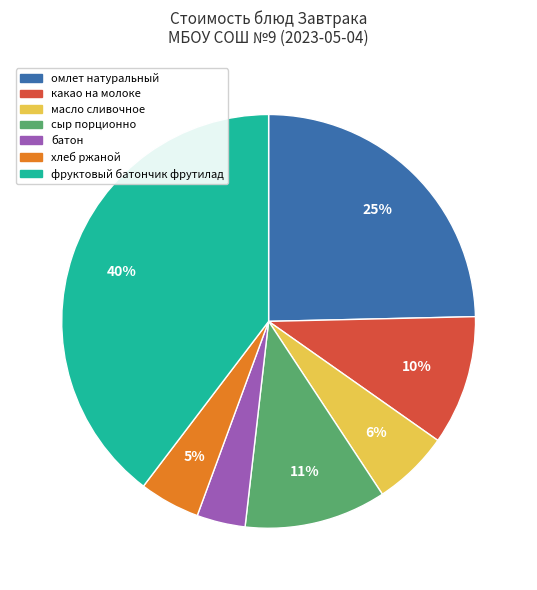

How many slices are in this pie chart?

7